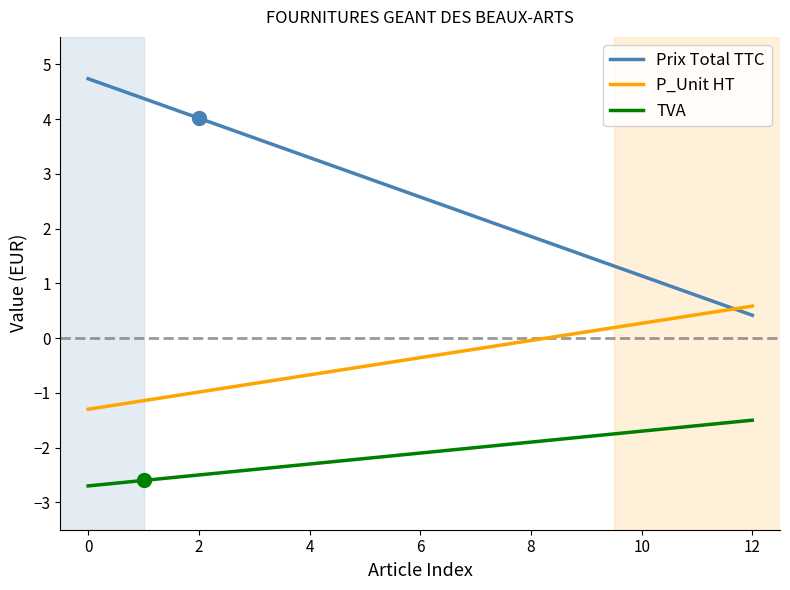

Which series has the largest total across all categories?

Prix Total TTC